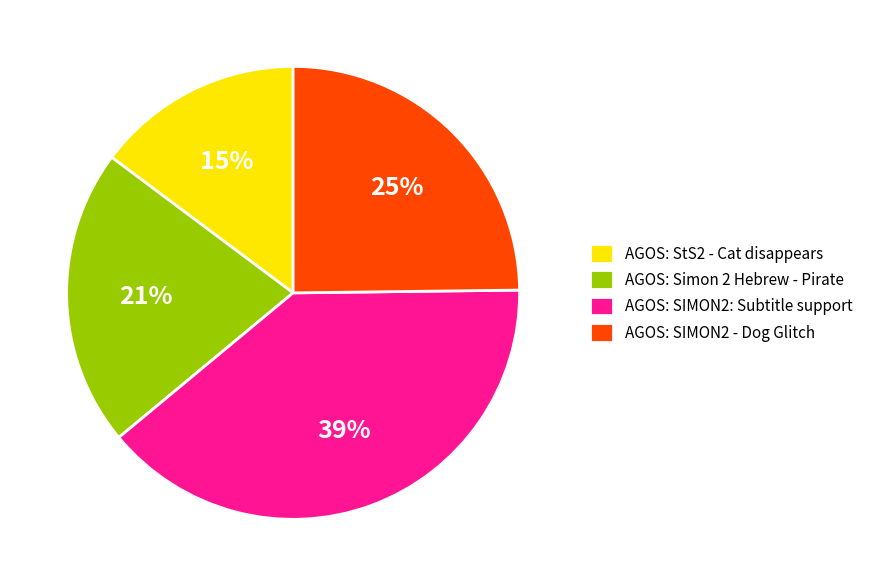

Which category has the smallest portion of the pie?

AGOS: StS2 - Cat disappears